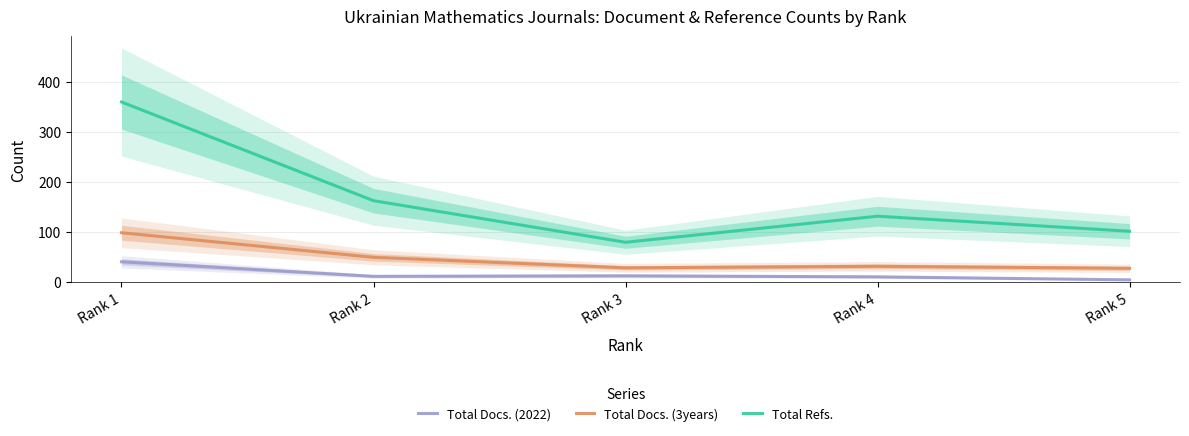

Is this an area chart (filled region under the line)?

No